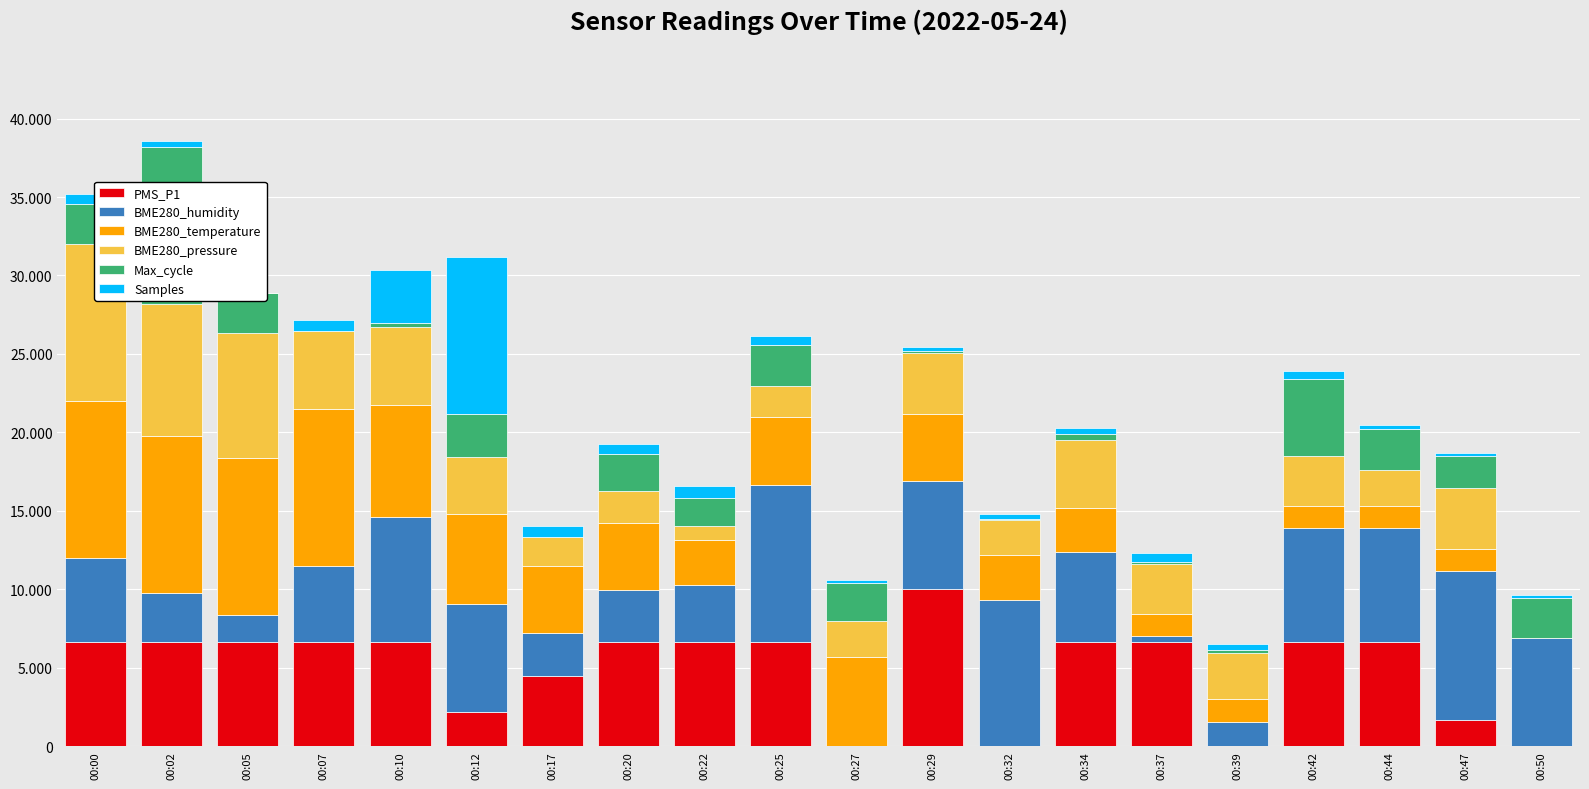

What is the difference between the Samples values at 00:37 and 00:47?

356.7